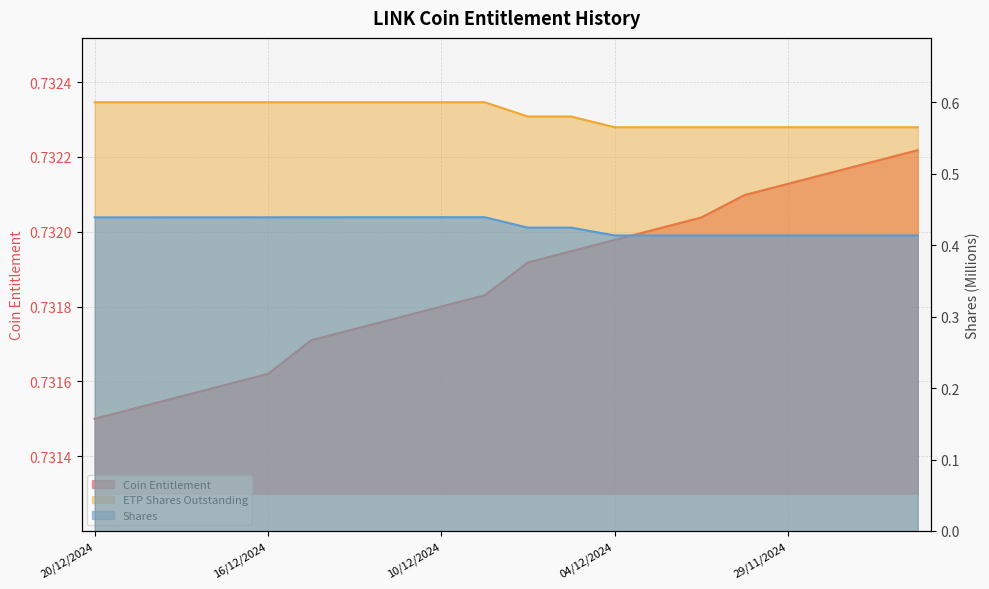

What is the sum of the Coin Entitlement values at 03/12/2024 and 20/12/2024?

1.5